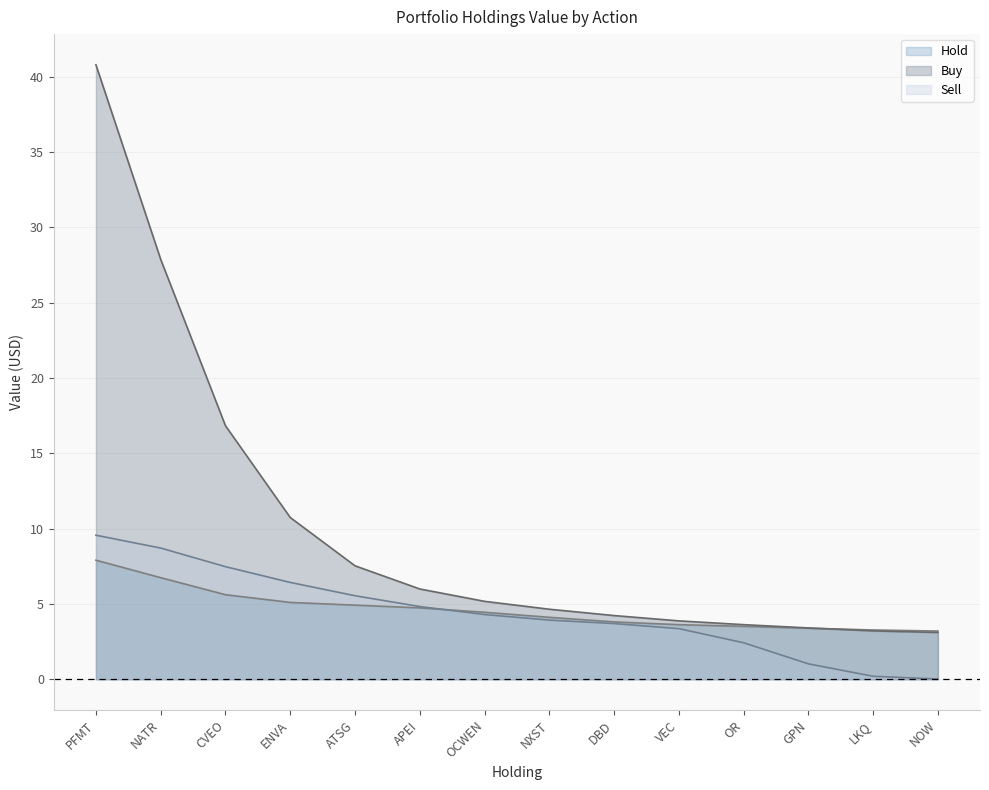

At which label does Sell reach its peak?

PFMT